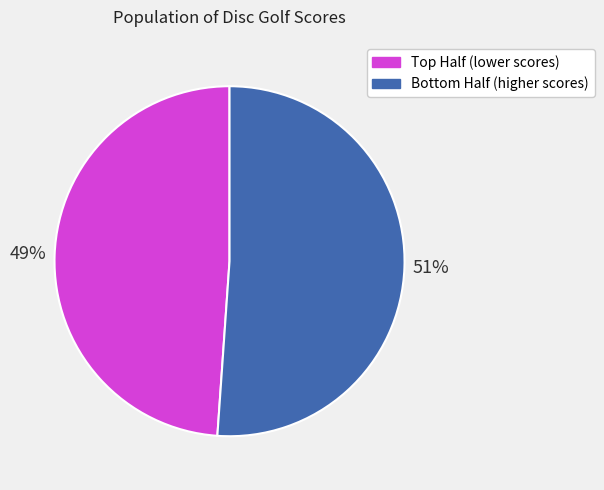

Does any single category account for the majority?

Yes